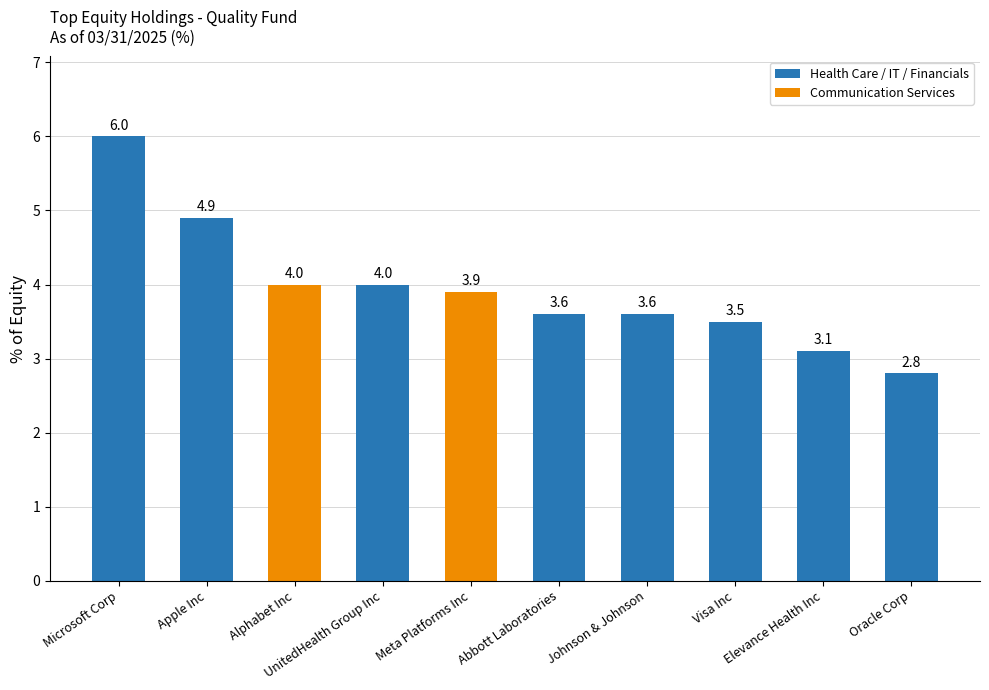

What is the change in value from Johnson & Johnson to Elevance Health Inc?

-0.5